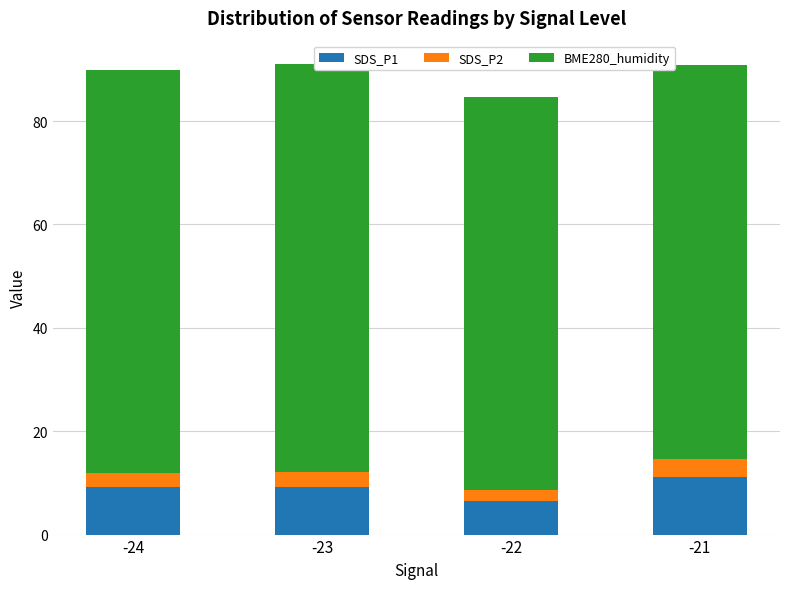

List the labels in order of SDS_P2 value, largest first.

-21, -23, -24, -22